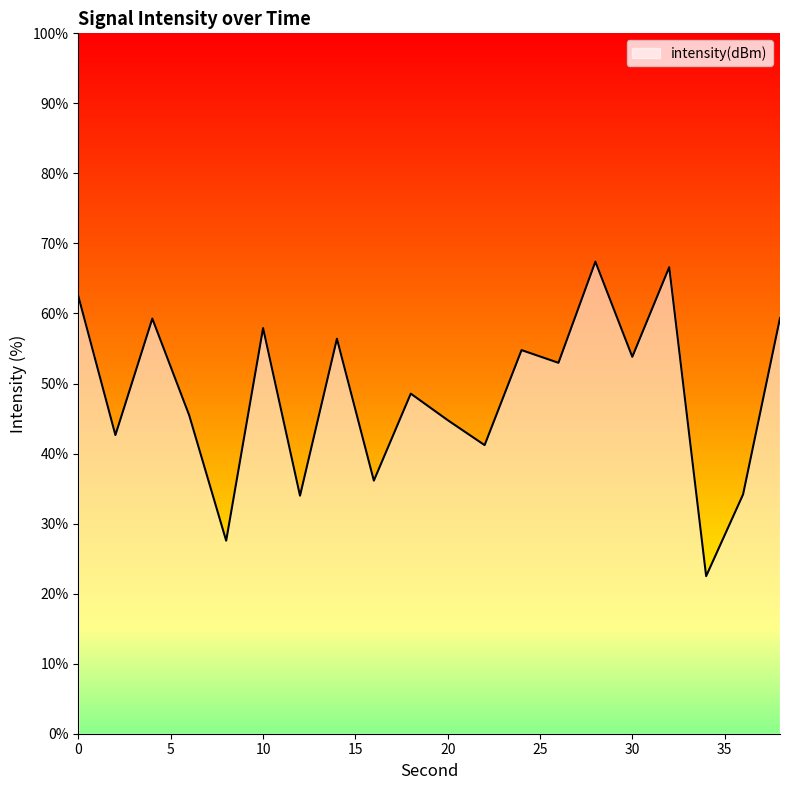

What is the average value?

48.4